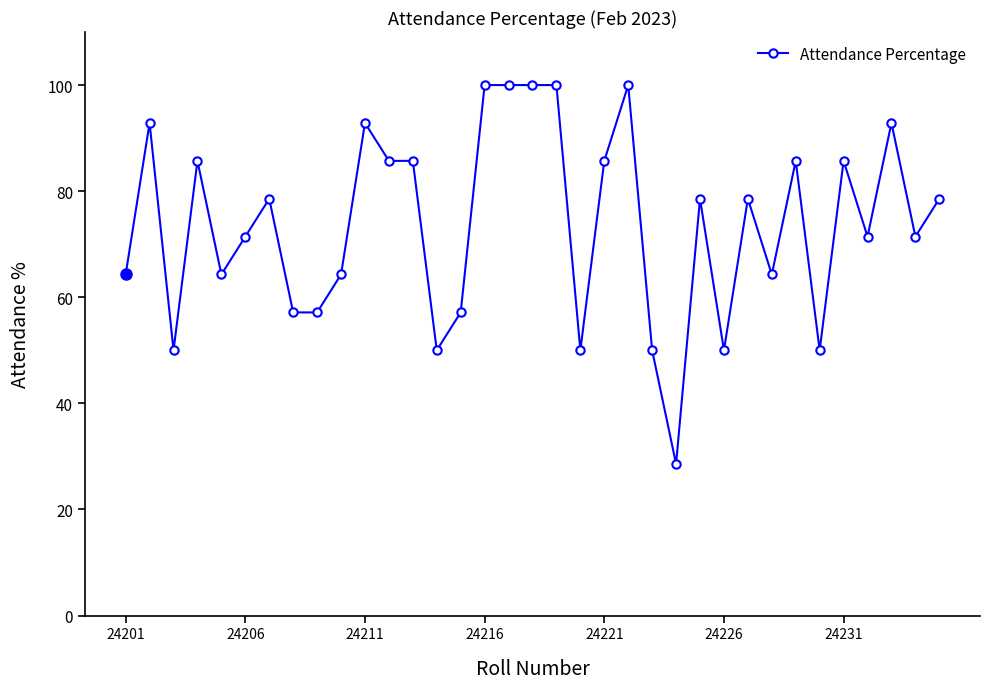

What is the difference between the second highest and minimum values?

71.4